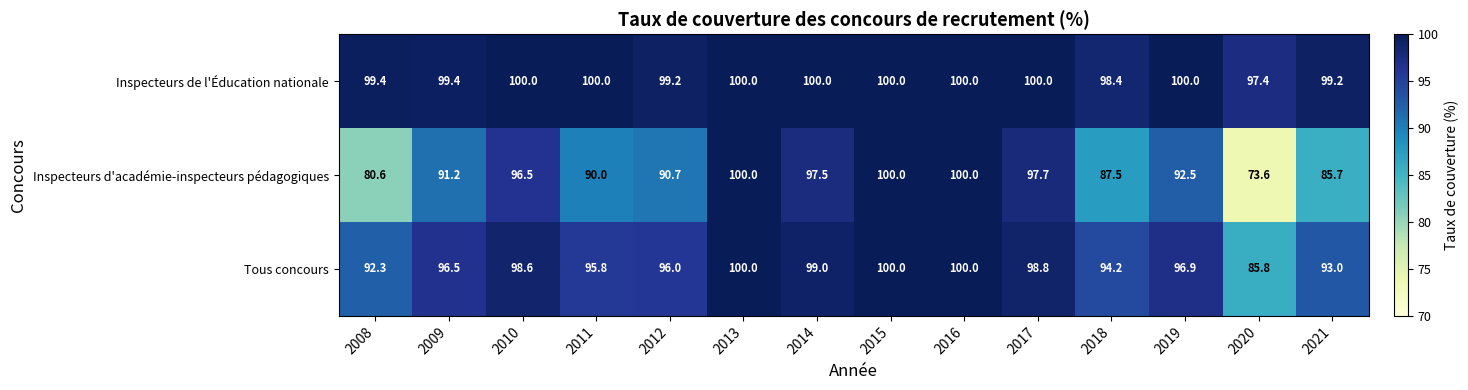

Which series has the largest range (max minus min)?

Inspecteurs d'académie-inspecteurs pédagogiques